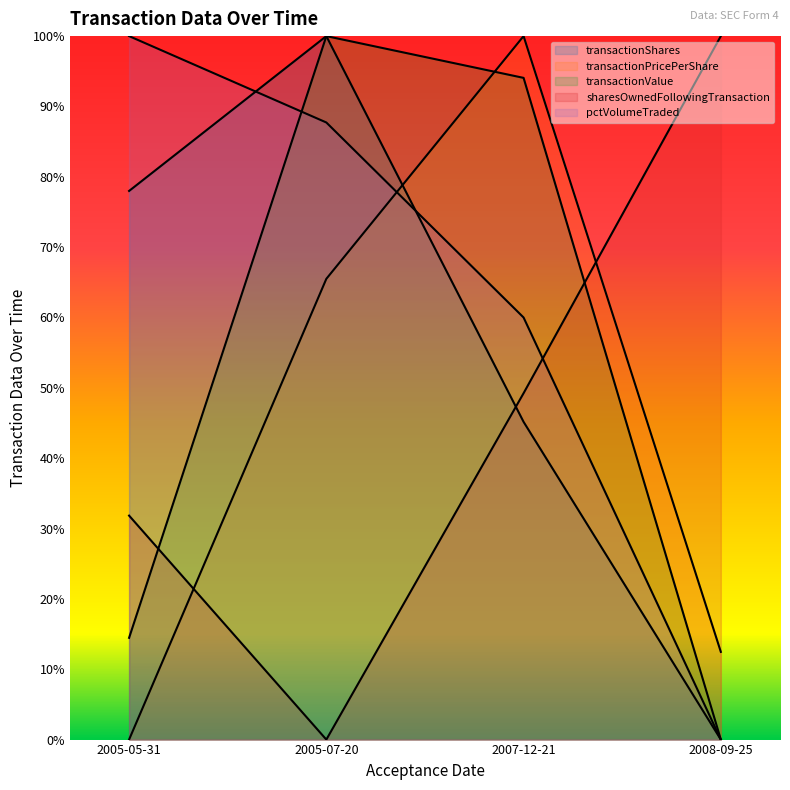

What is the value of the transactionShares point at the 3rd from the left?

0.5